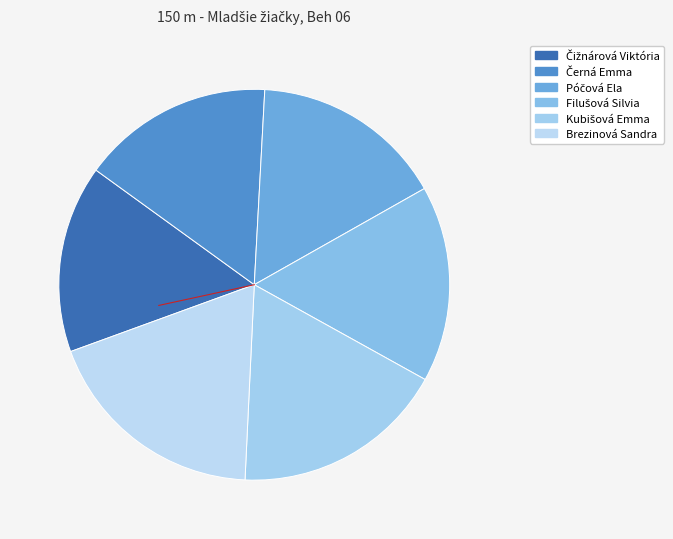

Count the number of slices in the pie.

6